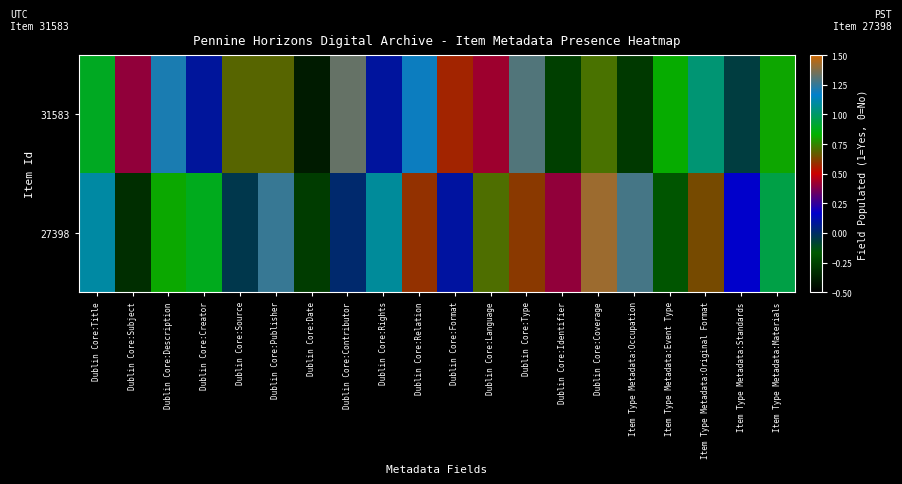

What is the difference between the highest and lowest values at Item Type Metadata:Standards?

0.2